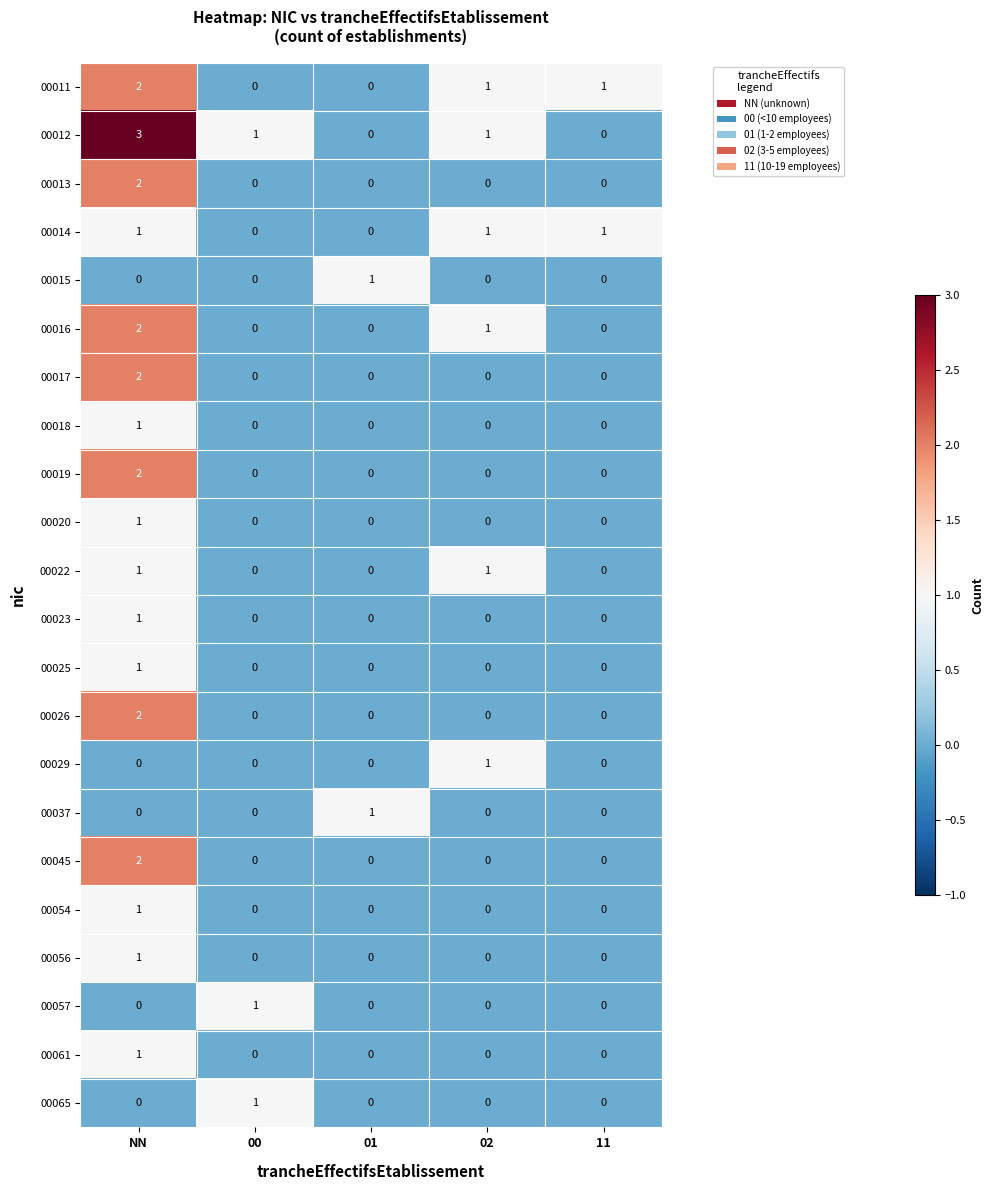

What is the maximum value shown in the chart?

3